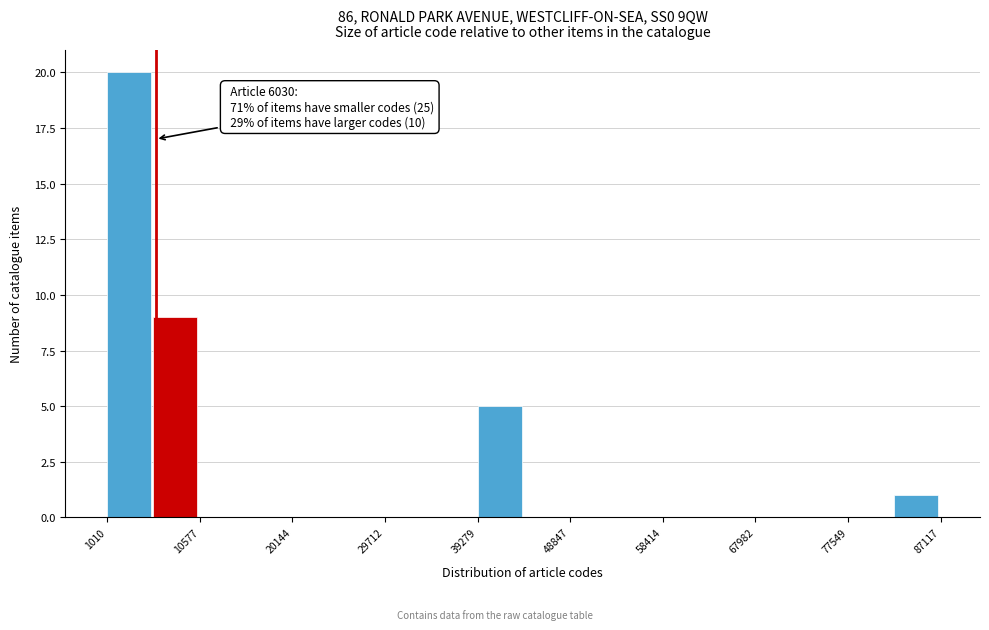

Which range on the x-axis has the tallest bar?

1000 to 6000